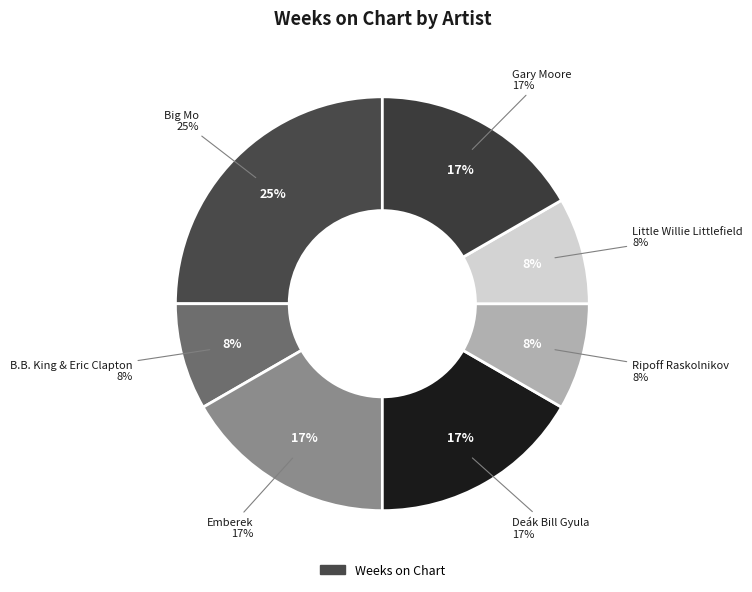

Count the number of slices in the pie.

7